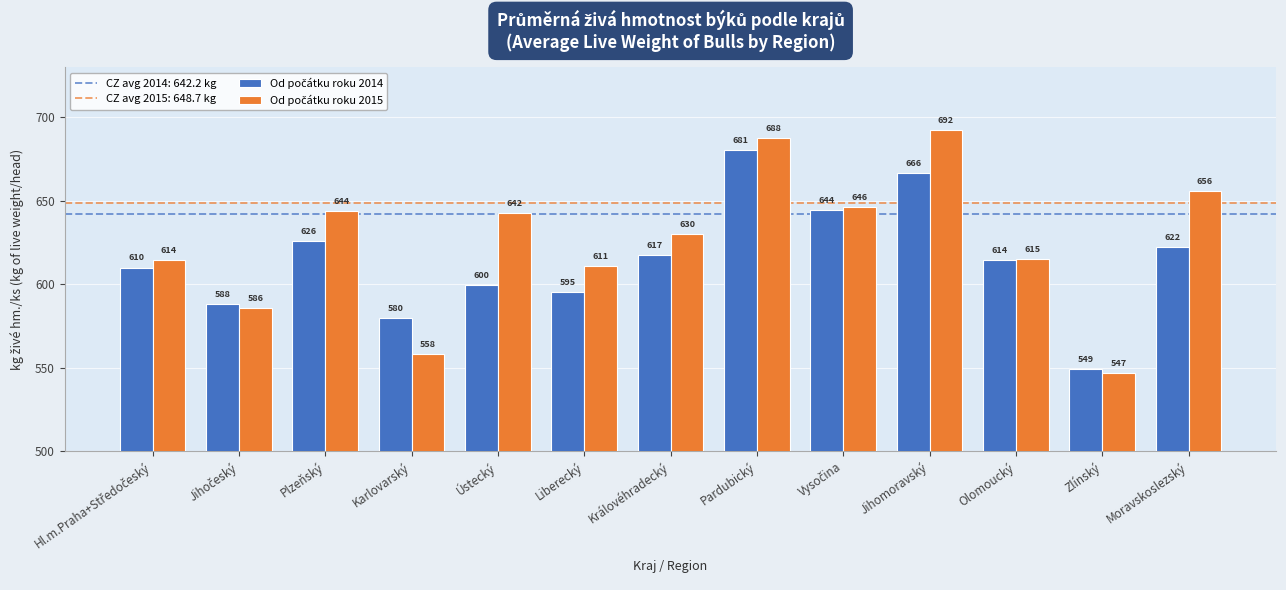

What is the greatest value displayed?

692.5